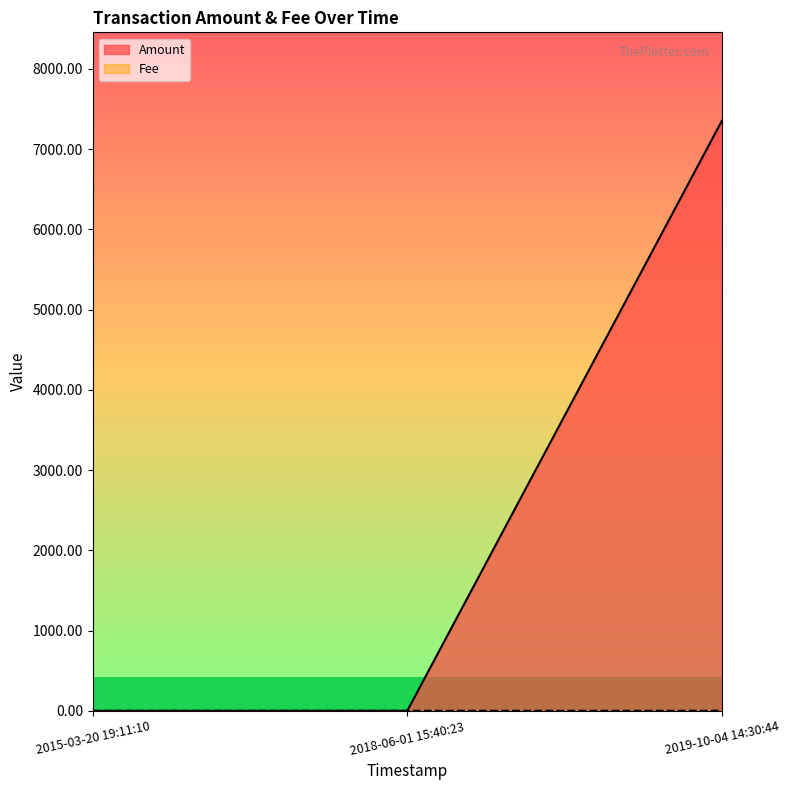

What is the sum of the Amount values at 2015-03-20 19:11:10 and 2019-10-04 14:30:44?

7351.0